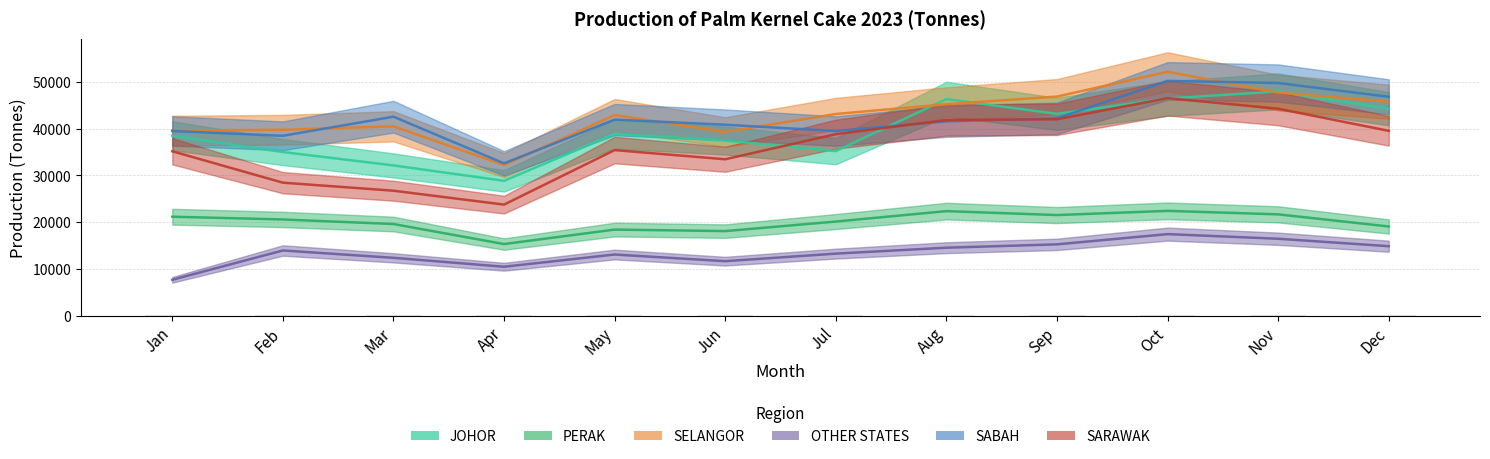

What value does the JOHOR series have at Oct, to the nearest 100?

46500